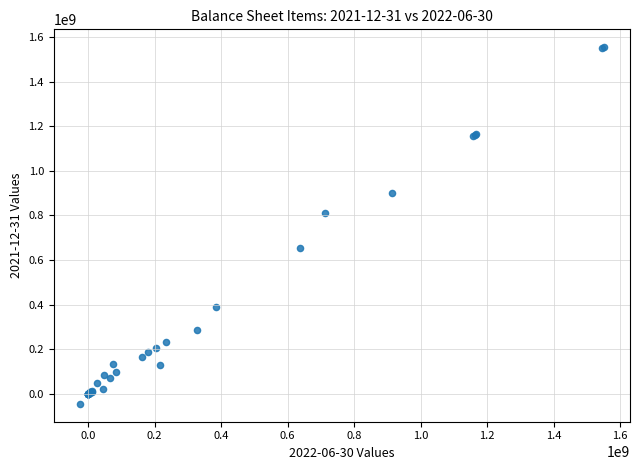

What Y value in the scatter plot is closest to 754711500?

810101000